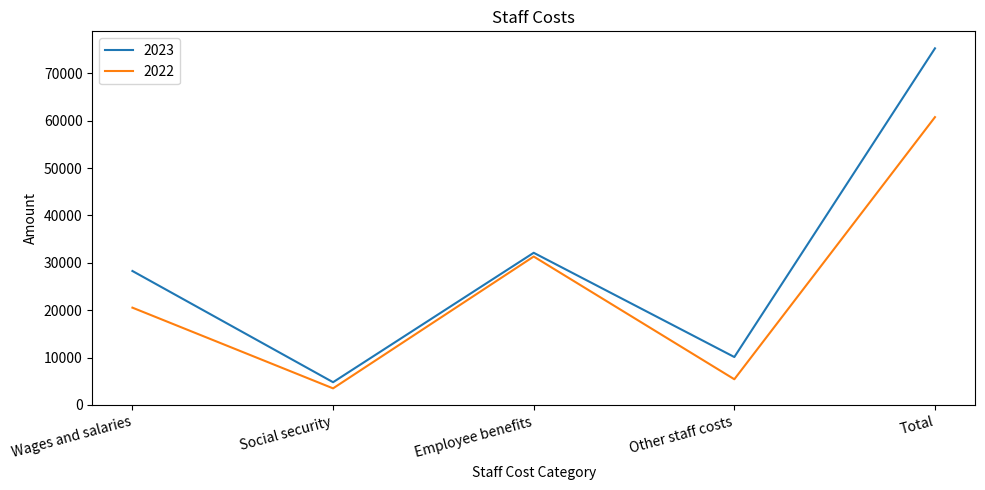

At which label is 2022 closest to 32125?

Employee benefits